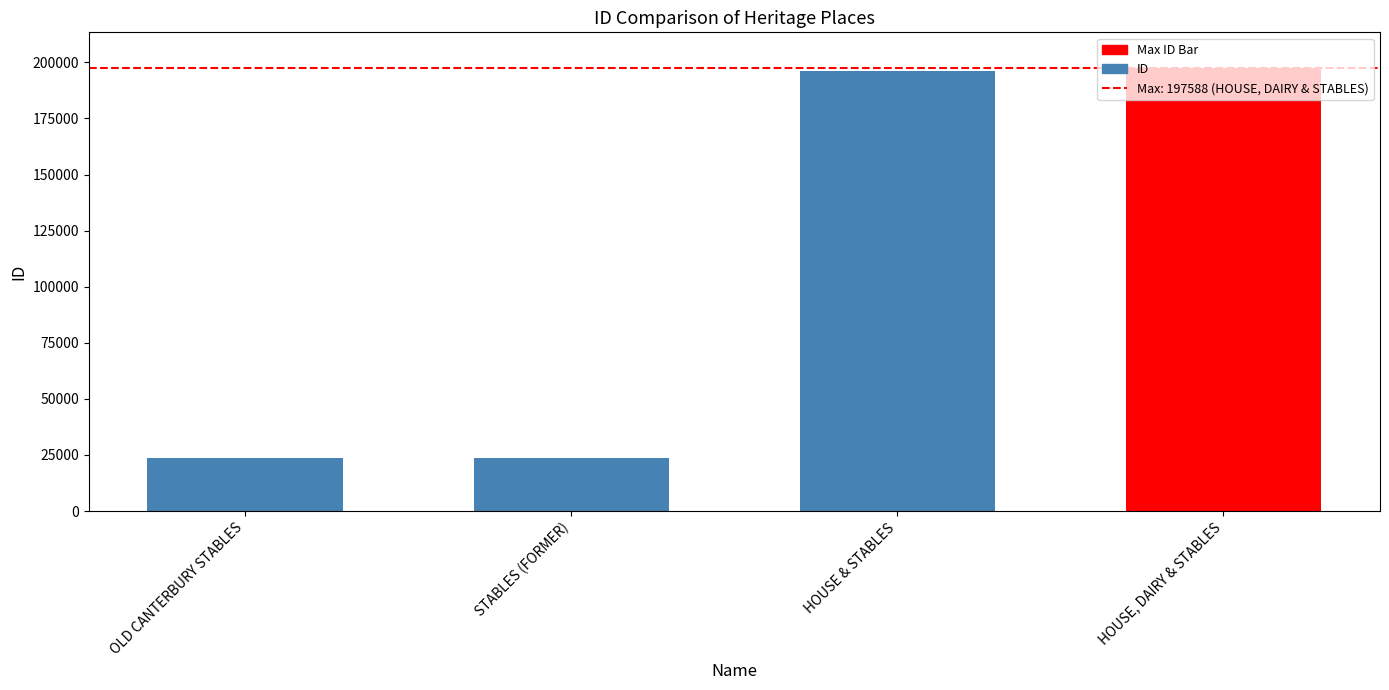

List the labels in order of value, smallest first.

OLD CANTERBURY STABLES, STABLES (FORMER), HOUSE & STABLES, HOUSE, DAIRY & STABLES